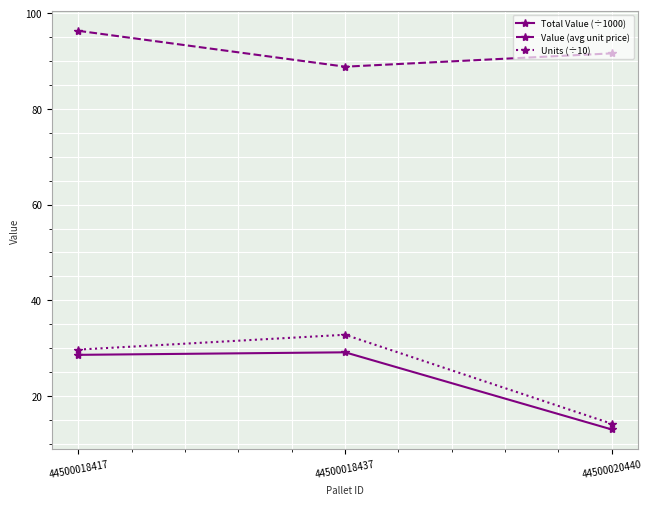

What is the maximum value shown in the chart?

96.3